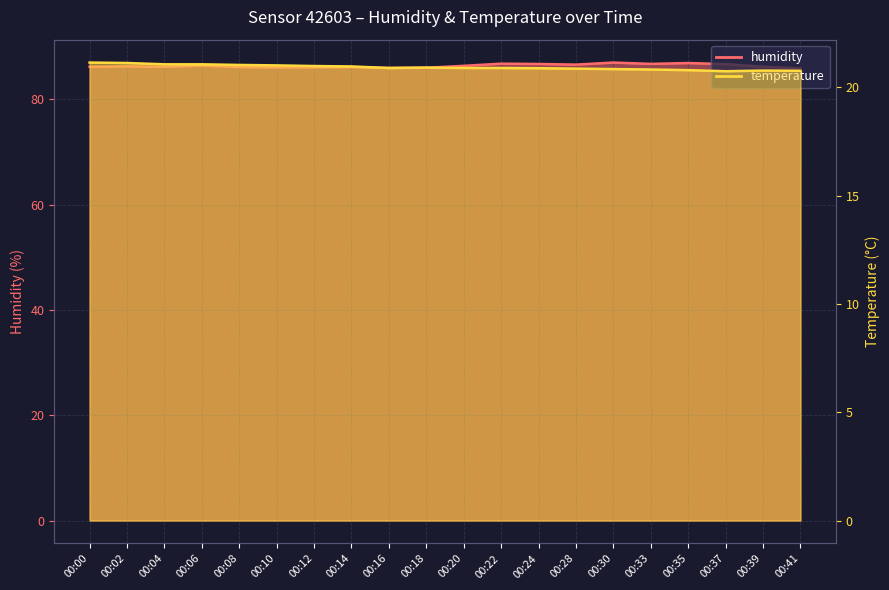

What is the spread (max minus min) of values at 00:04?

65.1